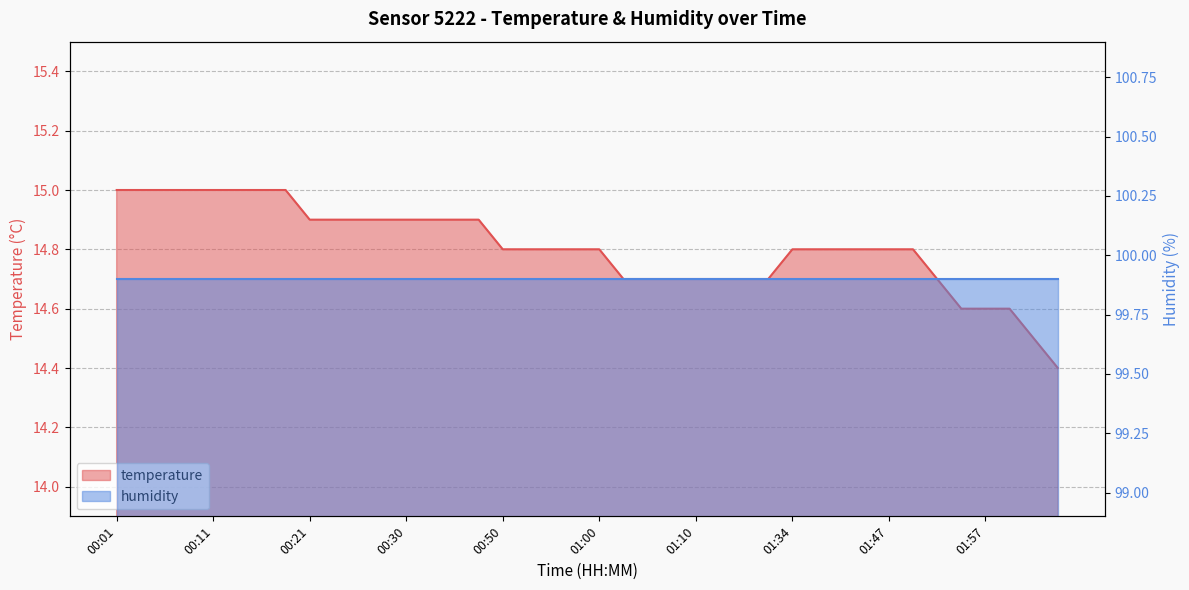

Which category has the lowest value across all series?

02:04